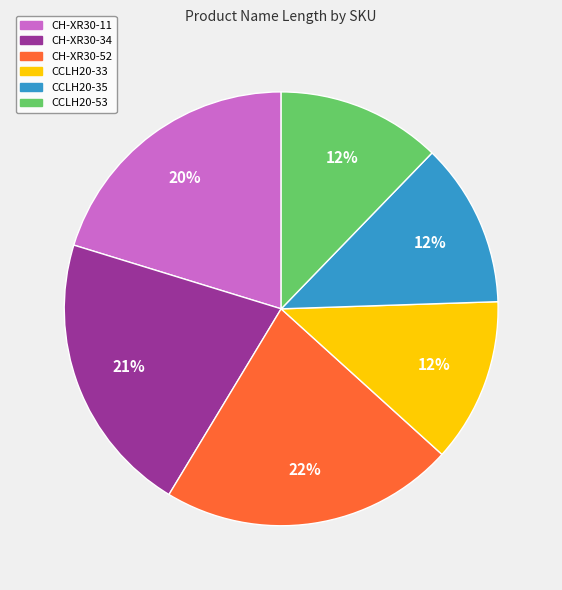

Approximately how many times larger is the value at CH-XR30-11 compared to CCLH20-35?

1.7